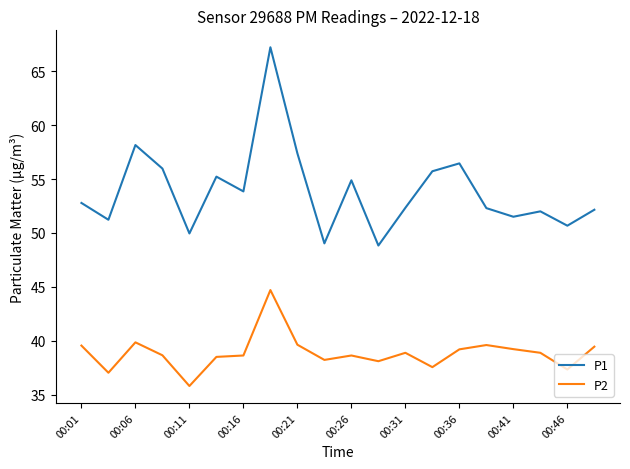

Which series has the largest range (max minus min)?

P1